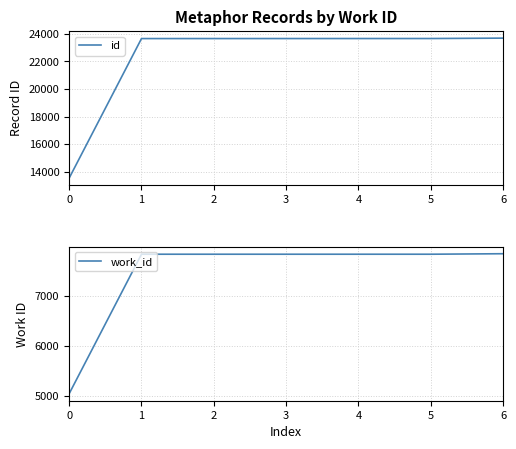

Is it true that work_id equals 12865 at 6?

False